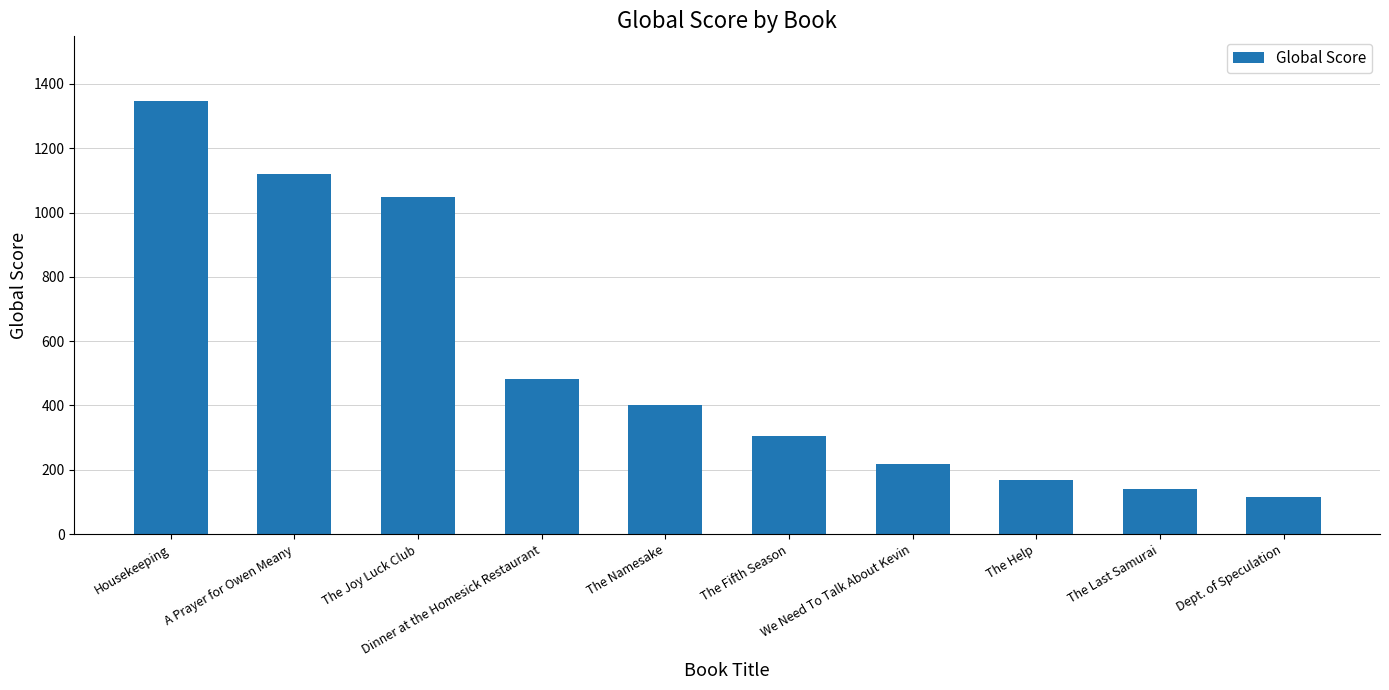

True or false: the data shows 139 at The Last Samurai.

True